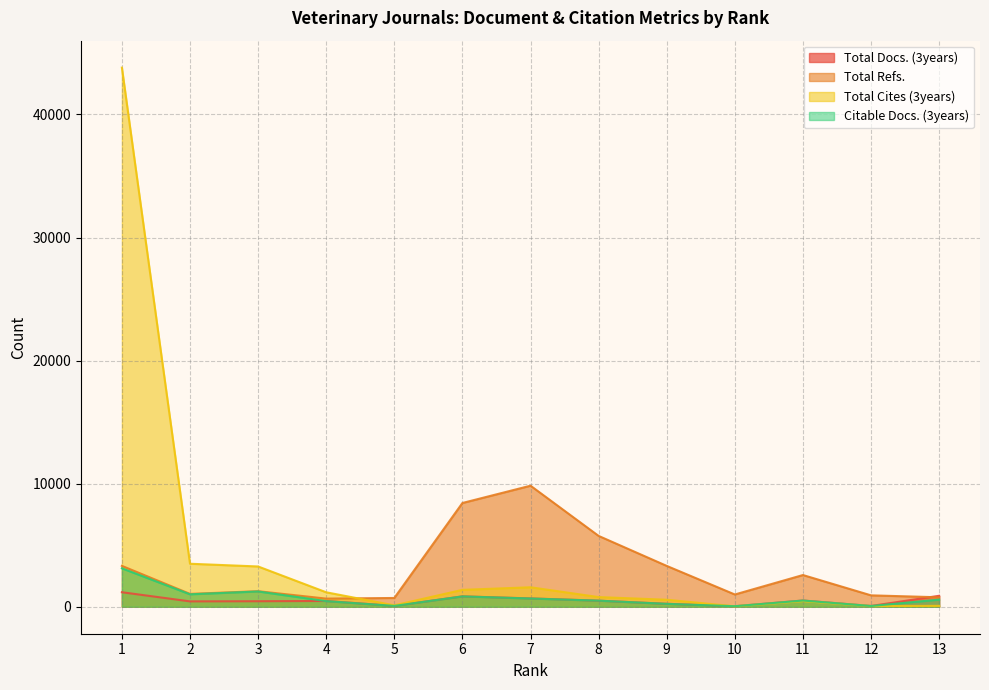

At which category is the sum across all series the highest?

1